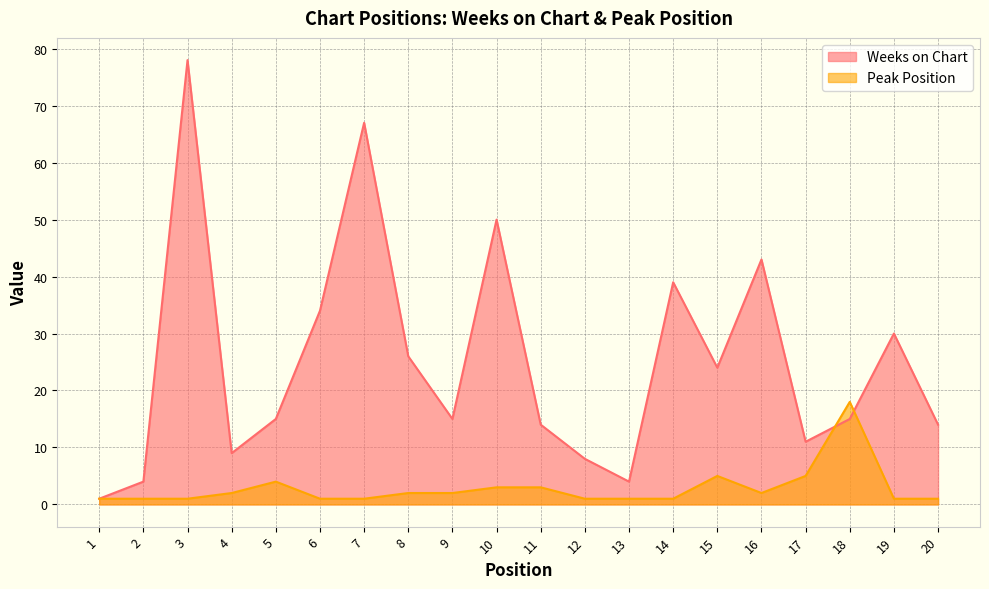

Where do Weeks on Chart and Peak Position first cross each other?

17 and 18